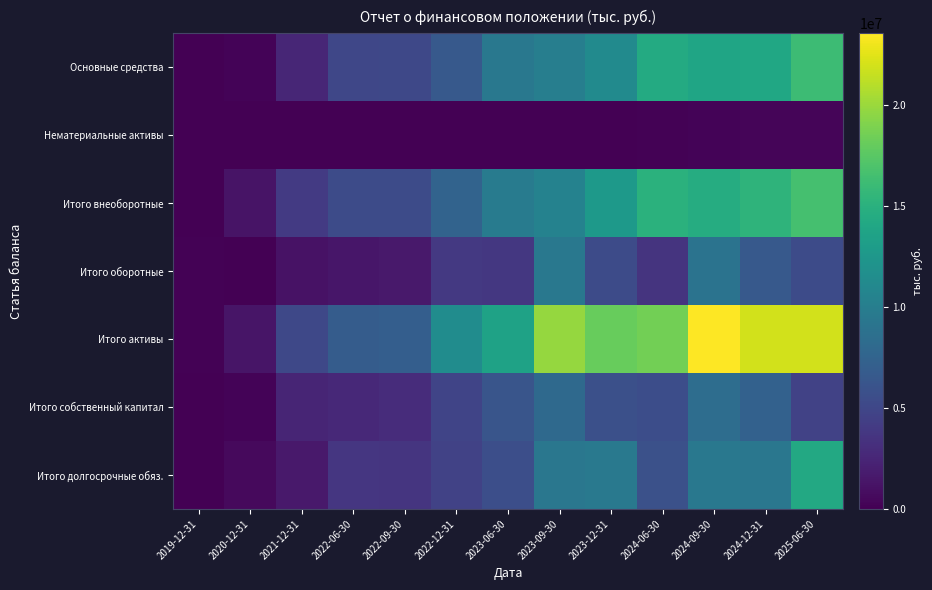

Reading left to right, what are all the values shown in this chart?

Основные средства: 2019-12-31=40049	2020-12-31=264881	2021-12-31=2534051	2022-06-30=4985190	2022-09-30=5106071	2022-12-31=6603575	2023-06-30=9396540	2023-09-30=10096098	2023-12-31=11269385	2024-06-30=14352136	2024-09-30=13849357	2024-12-31=14007676	2025-06-30=16138135
Нематериальные активы: 2019-12-31=15457	2020-12-31=16877	2021-12-31=12109	2022-06-30=17105	2022-09-30=21929	2022-12-31=23358	2023-06-30=39302	2023-09-30=54726	2023-12-31=70241	2024-06-30=141323	2024-09-30=265132	2024-12-31=277046	2025-06-30=331194
Итого внеоборотные: 2019-12-31=55506	2020-12-31=1262188	2021-12-31=3963762	2022-06-30=5379083	2022-09-30=5397152	2022-12-31=7541044	2023-06-30=9767673	2023-09-30=10397113	2023-12-31=12697371	2024-06-30=14997683	2024-09-30=14543961	2024-12-31=15310758	2025-06-30=16601788
Итого оборотные: 2019-12-31=124567	2020-12-31=63462	2021-12-31=1183493	2022-06-30=1428292	2022-09-30=1617873	2022-12-31=3907231	2023-06-30=3805452	2023-09-30=9465323	2023-12-31=5375576	2024-06-30=3580599	2024-09-30=9001202	2024-12-31=6608682	2025-06-30=5342351
Итого активы: 2019-12-31=180073	2020-12-31=1325650	2021-12-31=5147255	2022-06-30=6807375	2022-09-30=7015025	2022-12-31=11448275	2023-06-30=13573125	2023-09-30=19862436	2023-12-31=18072947	2024-06-30=18578282	2024-09-30=23545163	2024-12-31=21919440	2025-06-30=21944139
Итого собственный капитал: 2019-12-31=21337	2020-12-31=209104	2021-12-31=2405530	2022-06-30=2752941	2022-09-30=2996980	2022-12-31=4869147	2023-06-30=6235681	2023-09-30=8093522	2023-12-31=5732763	2024-06-30=5562085	2024-09-30=8384235	2024-12-31=7279174	2025-06-30=4656911
Итого долгосрочные обяз.: 2019-12-31=0	2020-12-31=599494	2021-12-31=1578118	2022-06-30=3682637	2022-09-30=3641178	2022-12-31=4599847	2023-06-30=5613131	2023-09-30=9328193	2023-12-31=9531963	2024-06-30=5823614	2024-09-30=9405244	2024-12-31=9300987	2025-06-30=14186408